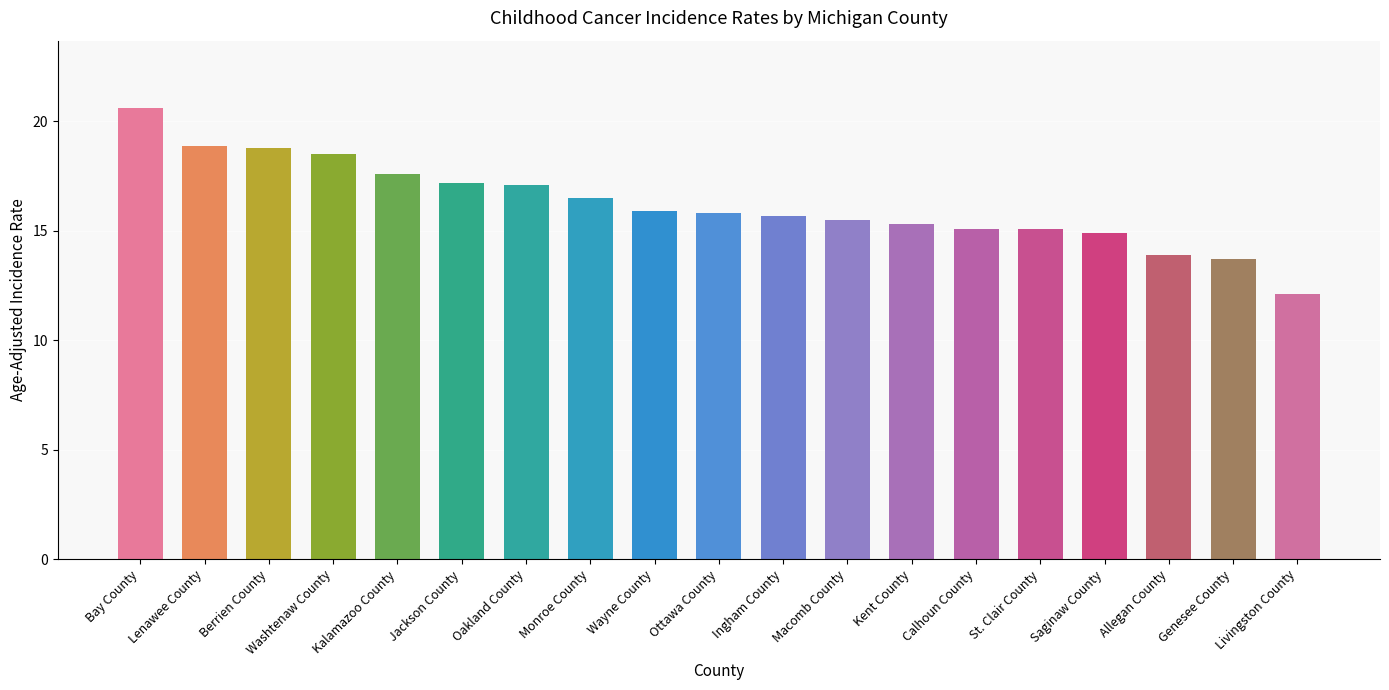

How many bars are there in total?

19